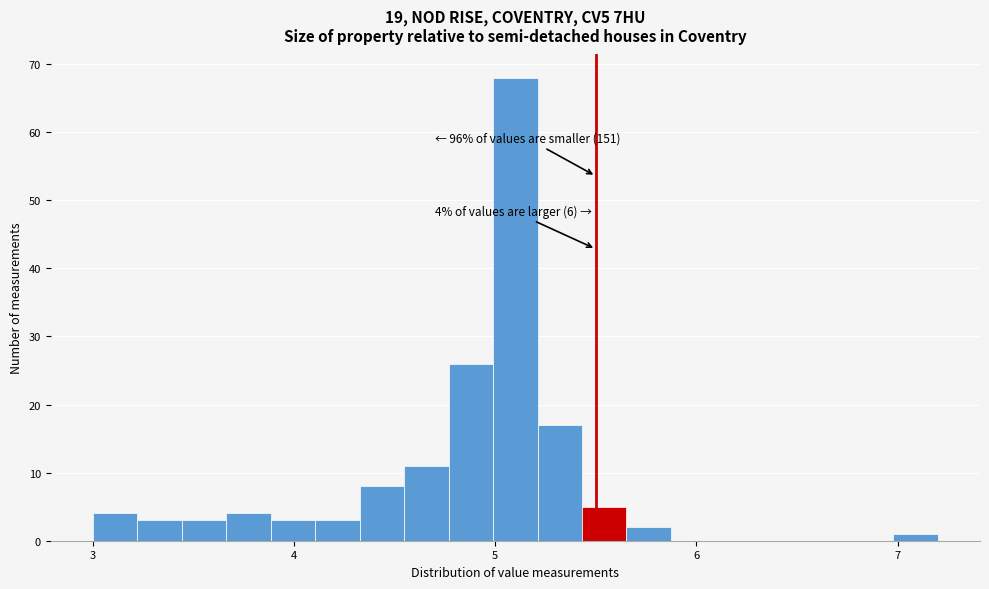

Read against the x-axis, roughly where is the centre of the tallest bar?

5.1